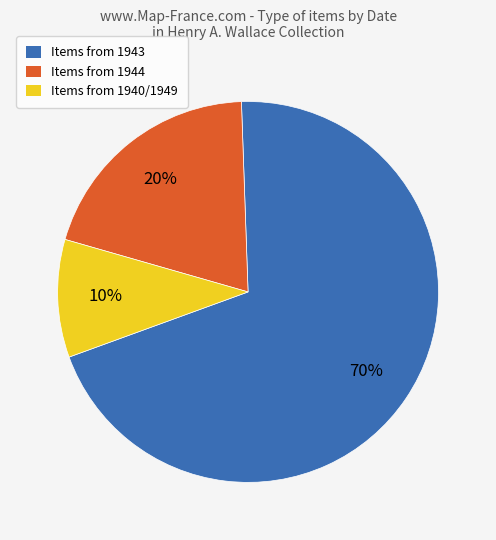

Is there a majority slice in this chart?

Yes